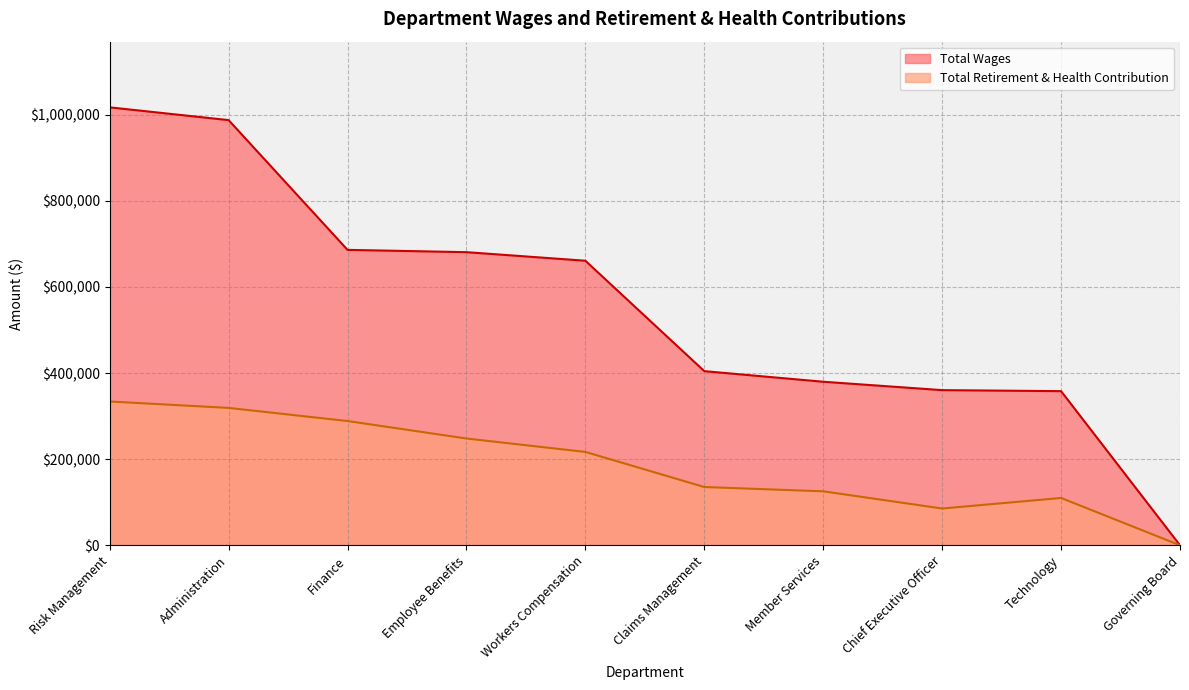

Reading right to left, extract all data points from this chart.

Total Wages: 0	357950	360319	379806	404417	660857	680759	686081	987452	1017096
Total Retirement & Health Contribution: 0	109863	85367	125300	135293	216791	247965	288551	319035	333940